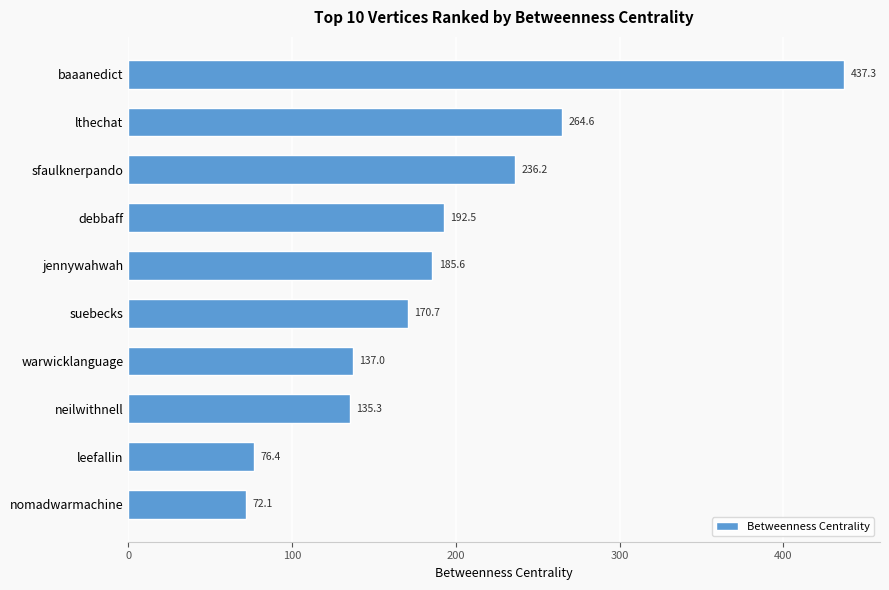

What is the difference between the maximum and second lowest values?

360.9